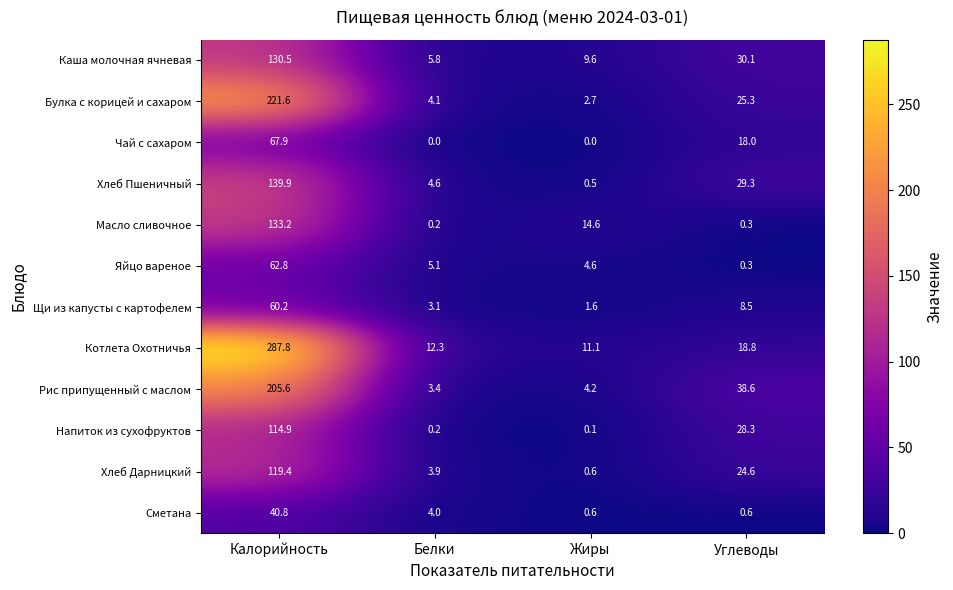

True or false: Каша молочная ячневая has a value of 130.5 at Калорийность.

True